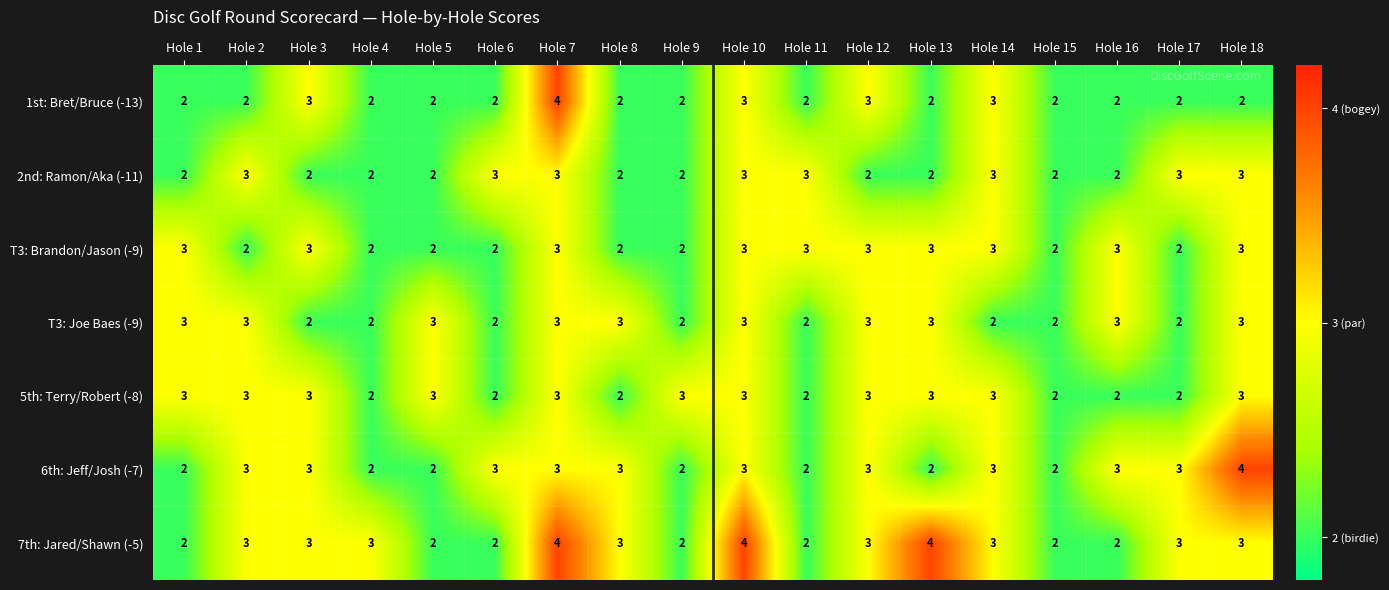

Which series has the largest total across all categories?

7th: Jared/Shawn (-5)